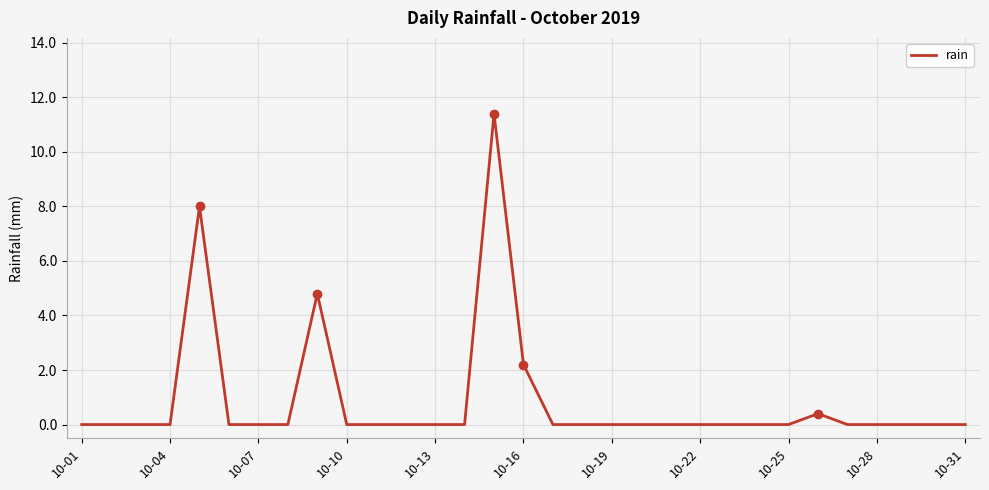

What is the difference between the maximum and minimum values?

11.4